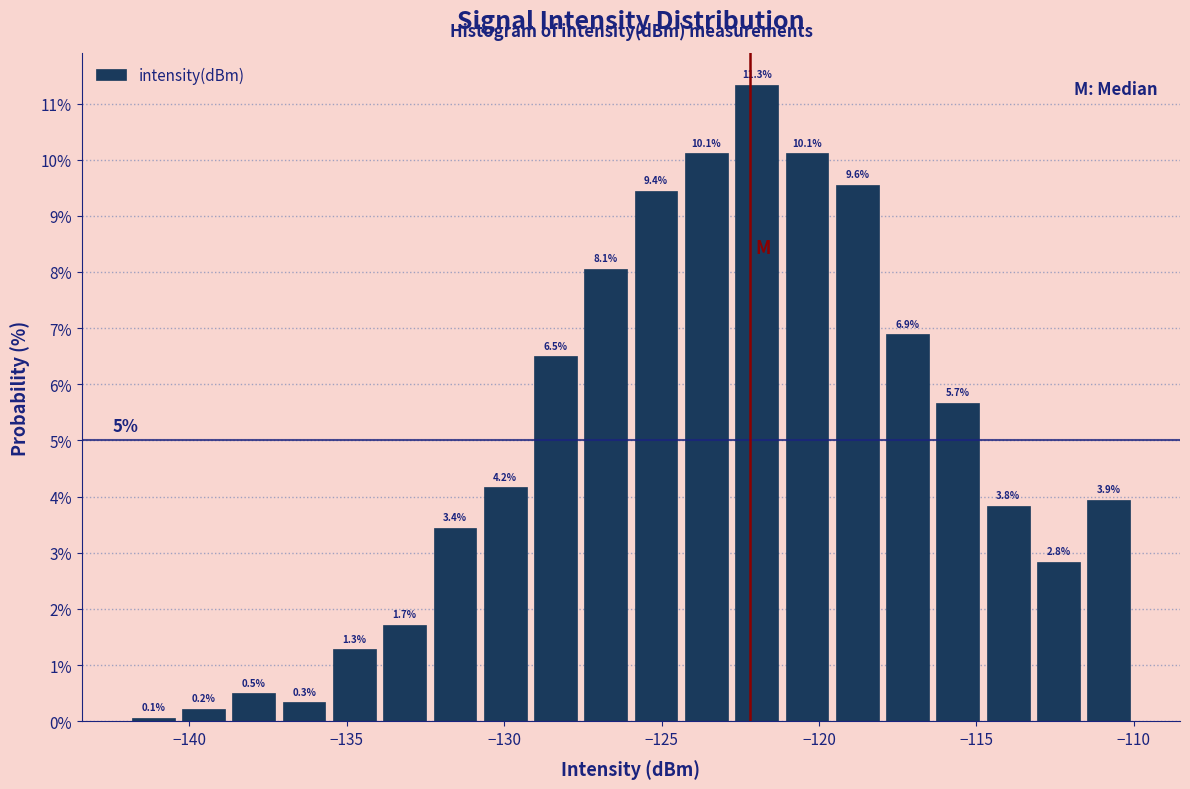

Around what value on the x-axis is the tallest bar? Give the approximate position of its centre, as read against the axis.

-122.0